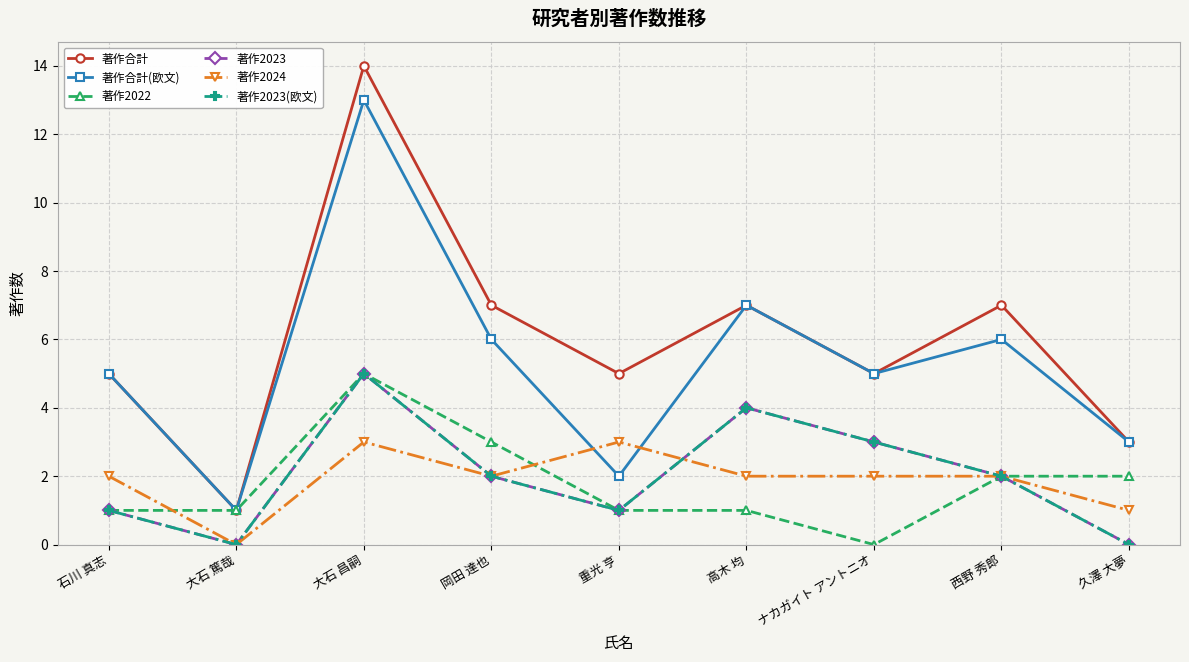

At how many categories does at least one series exceed 6?

4